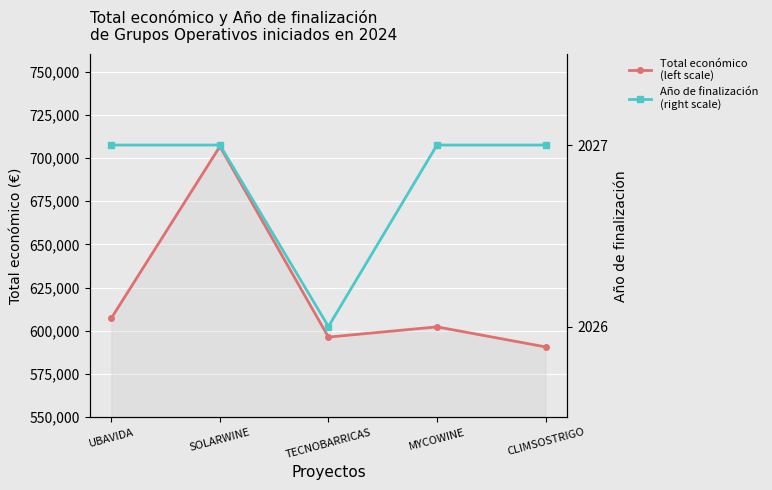

How many data points in Total económico
(left scale) are less than 602295?

2